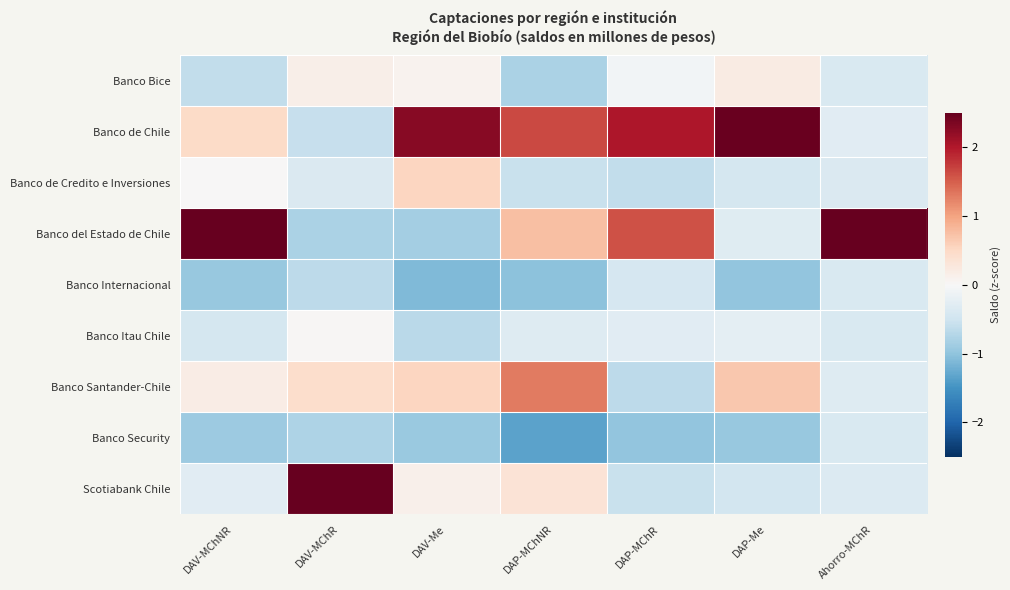

List the series in order of their peak value, lowest first.

Banco Security, Banco Internacional, Banco Itau Chile, Banco Bice, Banco de Credito e Inversiones, Banco Santander-Chile, Banco de Chile, Scotiabank Chile, Banco del Estado de Chile